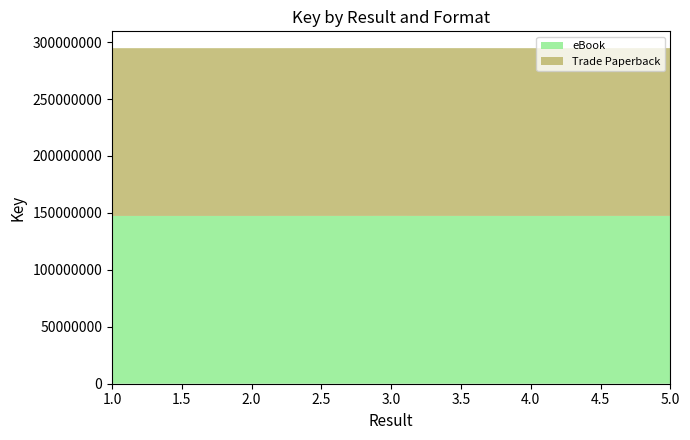

Reading right to left, extract all data points from this chart.

eBook: 147342876	147315151	147344884	147315838	147313952
Trade Paperback: 147342876	147315151	147344884	147315838	147313952